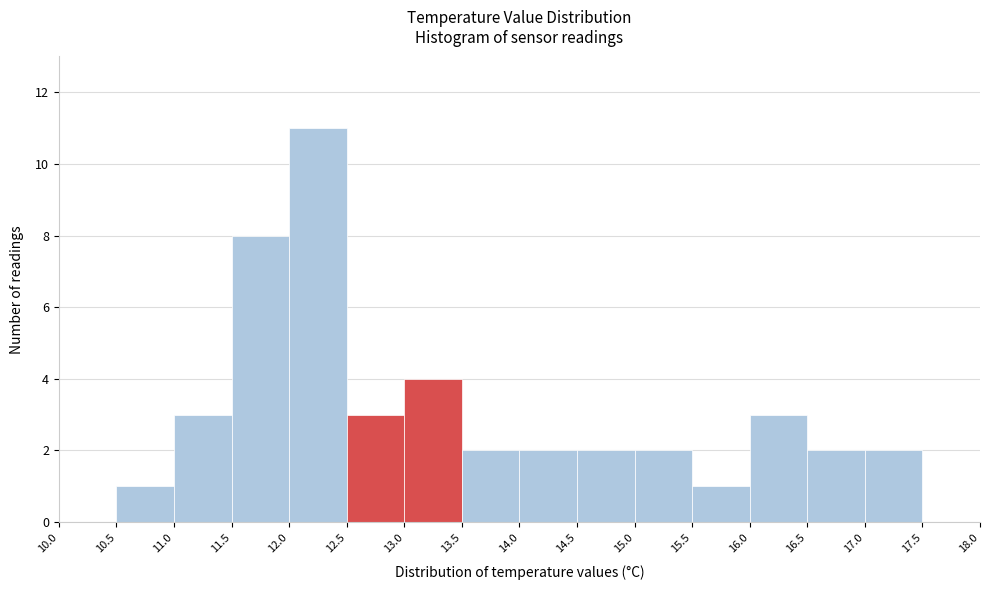

Reading left to right, list every bar in this chart as the range it spans on the x-axis followed by its height. The values are not printed on the chart, so give them approximately, as read against the axis.

10.0 to 10.5: 0
10.5 to 11.0: 1
11.0 to 11.5: 3
11.5 to 12.0: 8
12.0 to 12.5: 11
12.5 to 13.0: 3
13.0 to 13.5: 4
13.5 to 14.0: 2
14.0 to 14.5: 2
14.5 to 15.0: 2
15.0 to 15.5: 2
15.5 to 16.0: 1
16.0 to 16.5: 3
16.5 to 17.0: 2
17.0 to 17.5: 2
17.5 to 18.0: 0